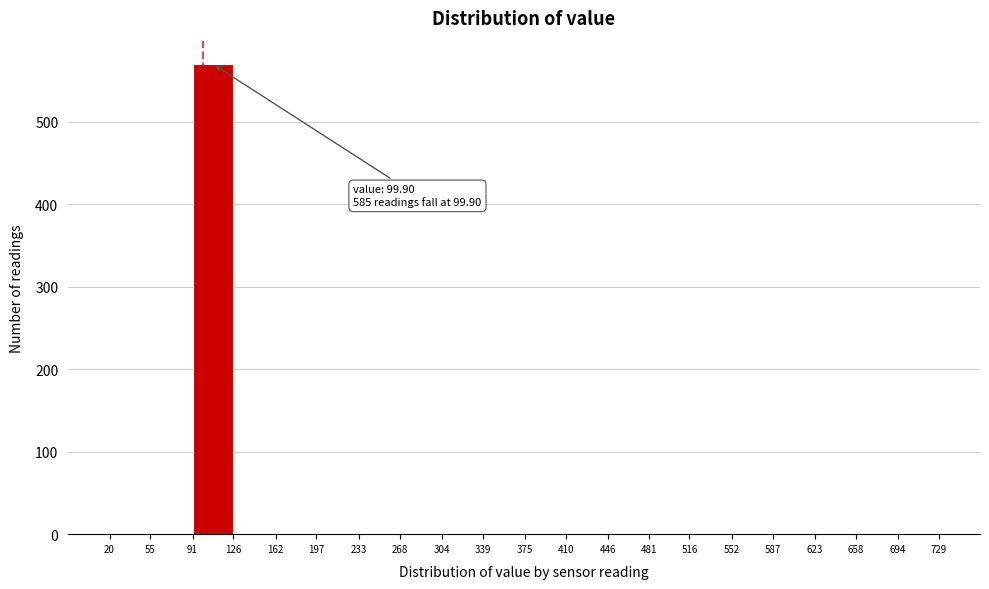

Over which range of the x-axis is the bar tallest?

91 to 126